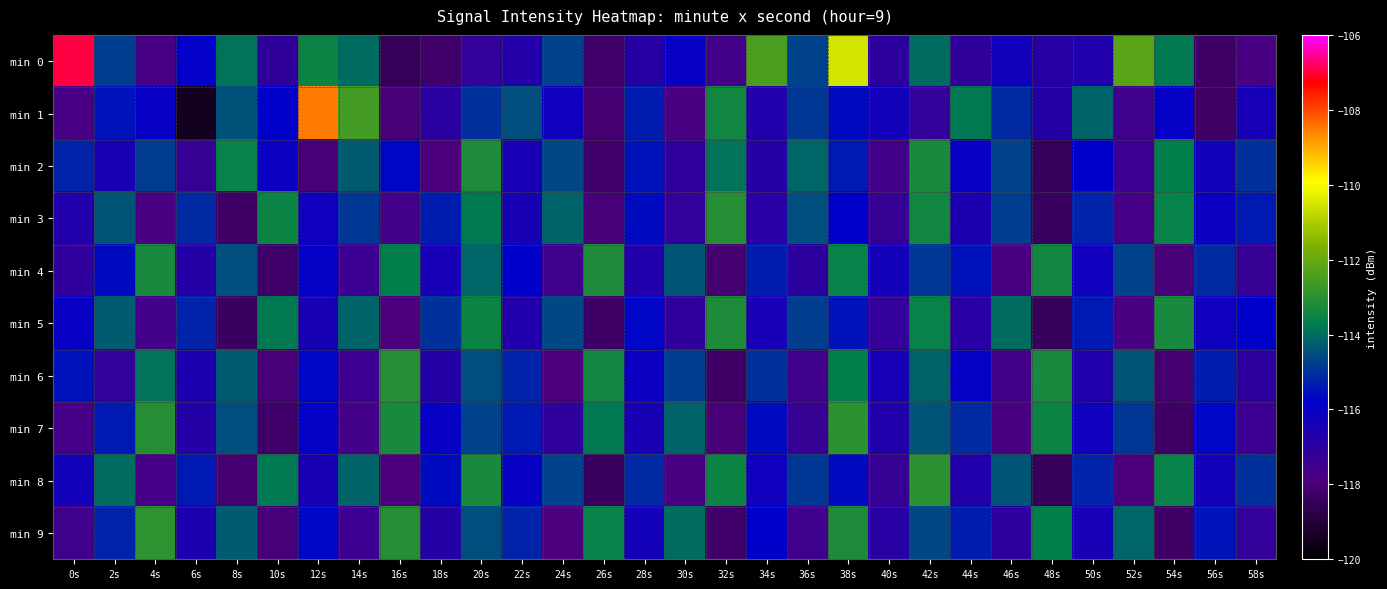

Reading left to right, transcribe all the data shown in this chart.

min 0: 0s=-107.0	2s=-114.8	4s=-117.7	6s=-115.9	8s=-113.9	10s=-117.1	12s=-113.5	14s=-114.0	16s=-118.5	18s=-118.2	20s=-117.2	22s=-116.7	24s=-114.7	26s=-118.2	28s=-116.8	30s=-116.0	32s=-117.6	34s=-112.5	36s=-114.7	38s=-110.5	40s=-117.0	42s=-114.0	44s=-117.1	46s=-116.2	48s=-116.9	50s=-116.6	52s=-112.2	54s=-113.8	56s=-118.3	58s=-117.8
min 1: 0s=-117.7	2s=-115.5	4s=-116.0	6s=-119.4	8s=-114.4	10s=-115.8	12s=-108.5	14s=-112.6	16s=-118.0	18s=-117.0	20s=-115.0	22s=-114.5	24s=-116.2	26s=-118.1	28s=-115.3	30s=-117.8	32s=-113.4	34s=-116.7	36s=-114.9	38s=-115.6	40s=-116.3	42s=-117.2	44s=-113.8	46s=-115.1	48s=-116.8	50s=-114.2	52s=-117.5	54s=-115.9	56s=-118.3	58s=-116.4
min 2: 0s=-115.2	2s=-116.5	4s=-114.8	6s=-117.3	8s=-113.6	10s=-116.1	12s=-118.0	14s=-114.3	16s=-115.7	18s=-117.9	20s=-113.2	22s=-116.4	24s=-114.6	26s=-118.2	28s=-115.5	30s=-117.1	32s=-113.9	34s=-116.8	36s=-114.1	38s=-115.4	40s=-117.6	42s=-113.3	44s=-116.0	46s=-114.7	48s=-118.5	50s=-115.8	52s=-117.4	54s=-113.7	56s=-116.3	58s=-115.0
min 3: 0s=-116.7	2s=-114.4	4s=-117.8	6s=-115.1	8s=-118.3	10s=-113.5	12s=-116.2	14s=-114.9	16s=-117.6	18s=-115.3	20s=-113.8	22s=-116.5	24s=-114.2	26s=-118.0	28s=-115.6	30s=-117.2	32s=-113.1	34s=-116.9	36s=-114.5	38s=-115.8	40s=-117.3	42s=-113.4	44s=-116.6	46s=-114.8	48s=-118.4	50s=-115.2	52s=-117.7	54s=-113.6	56s=-116.1	58s=-115.4
min 4: 0s=-117.1	2s=-115.6	4s=-113.3	6s=-116.8	8s=-114.5	10s=-118.2	12s=-115.9	14s=-117.4	16s=-113.7	18s=-116.4	20s=-114.1	22s=-115.8	24s=-117.5	26s=-113.2	28s=-116.7	30s=-114.4	32s=-118.1	34s=-115.3	36s=-117.0	38s=-113.6	40s=-116.3	42s=-114.9	44s=-115.5	46s=-117.8	48s=-113.4	50s=-116.2	52s=-114.7	54s=-118.0	56s=-115.1	58s=-117.3
min 5: 0s=-116.0	2s=-114.3	4s=-117.6	6s=-115.2	8s=-118.4	10s=-113.8	12s=-116.5	14s=-114.2	16s=-117.9	18s=-115.0	20s=-113.5	22s=-116.7	24s=-114.6	26s=-118.3	28s=-115.7	30s=-117.1	32s=-113.2	34s=-116.4	36s=-114.8	38s=-115.5	40s=-117.2	42s=-113.6	44s=-116.9	46s=-114.0	48s=-118.5	50s=-115.4	52s=-117.8	54s=-113.3	56s=-116.2	58s=-115.8
min 6: 0s=-115.5	2s=-117.2	4s=-113.9	6s=-116.6	8s=-114.3	10s=-118.0	12s=-115.7	14s=-117.4	16s=-113.1	18s=-116.8	20s=-114.5	22s=-115.2	24s=-117.9	26s=-113.4	28s=-116.1	30s=-114.8	32s=-118.3	34s=-115.0	36s=-117.5	38s=-113.7	40s=-116.4	42s=-114.2	44s=-115.9	46s=-117.6	48s=-113.3	50s=-116.7	52s=-114.4	54s=-118.1	56s=-115.3	58s=-117.0
min 7: 0s=-117.7	2s=-115.4	4s=-113.1	6s=-116.8	8s=-114.5	10s=-118.2	12s=-115.9	14s=-117.6	16s=-113.3	18s=-116.0	20s=-114.7	22s=-115.4	24s=-117.1	26s=-113.8	28s=-116.5	30s=-114.2	32s=-118.0	34s=-115.6	36s=-117.3	38s=-113.0	40s=-116.7	42s=-114.4	44s=-115.1	46s=-117.8	48s=-113.5	50s=-116.2	52s=-114.9	54s=-118.3	56s=-115.7	58s=-117.4
min 8: 0s=-116.3	2s=-114.0	4s=-117.7	6s=-115.4	8s=-118.1	10s=-113.8	12s=-116.5	14s=-114.2	16s=-117.9	18s=-115.6	20s=-113.3	22s=-116.0	24s=-114.7	26s=-118.4	28s=-115.1	30s=-117.8	32s=-113.5	34s=-116.2	36s=-114.9	38s=-115.6	40s=-117.3	42s=-113.0	44s=-116.7	46s=-114.4	48s=-118.5	50s=-115.2	52s=-117.9	54s=-113.6	56s=-116.3	58s=-115.0
min 9: 0s=-117.5	2s=-115.2	4s=-112.9	6s=-116.6	8s=-114.3	10s=-118.0	12s=-115.7	14s=-117.4	16s=-113.1	18s=-116.8	20s=-114.5	22s=-115.2	24s=-117.9	26s=-113.6	28s=-116.3	30s=-114.0	32s=-118.2	34s=-115.8	36s=-117.5	38s=-113.2	40s=-116.9	42s=-114.6	44s=-115.3	46s=-117.0	48s=-113.7	50s=-116.4	52s=-114.1	54s=-118.3	56s=-115.5	58s=-117.2